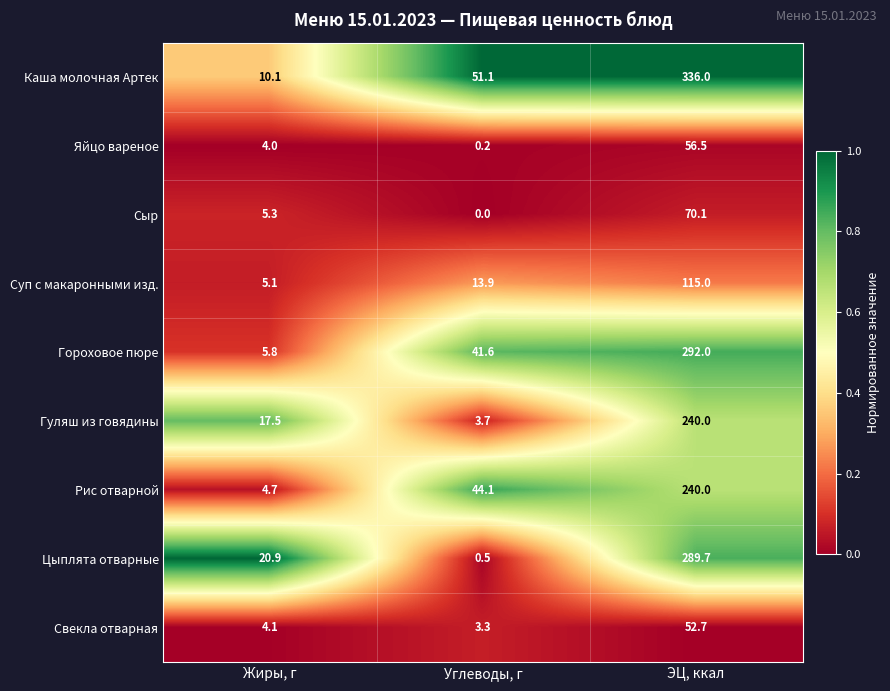

At which category is the sum across all series the highest?

ЭЦ, ккал